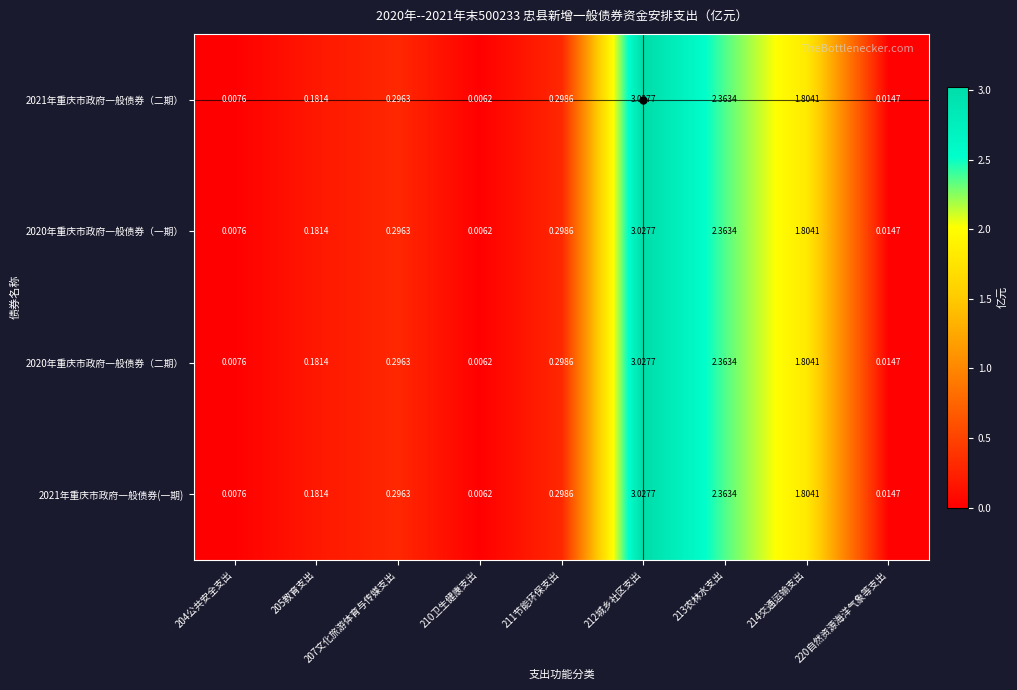

Which has a higher value, 214交通运输支出 or 204公共安全支出?

214交通运输支出